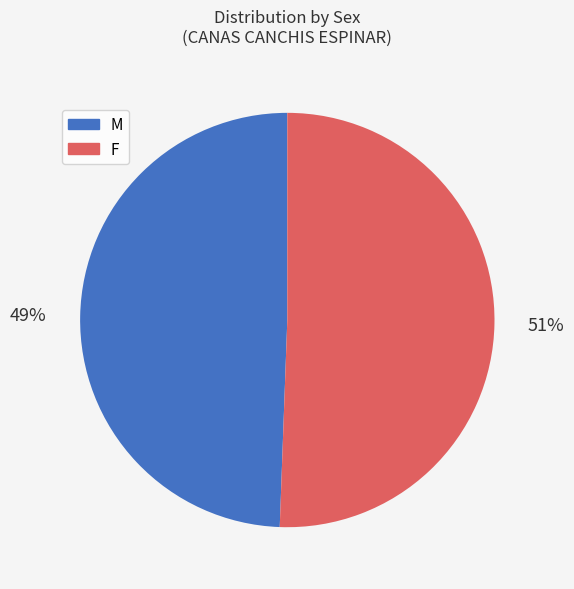

Approximately how many times larger is the value at M compared to F?

1.0